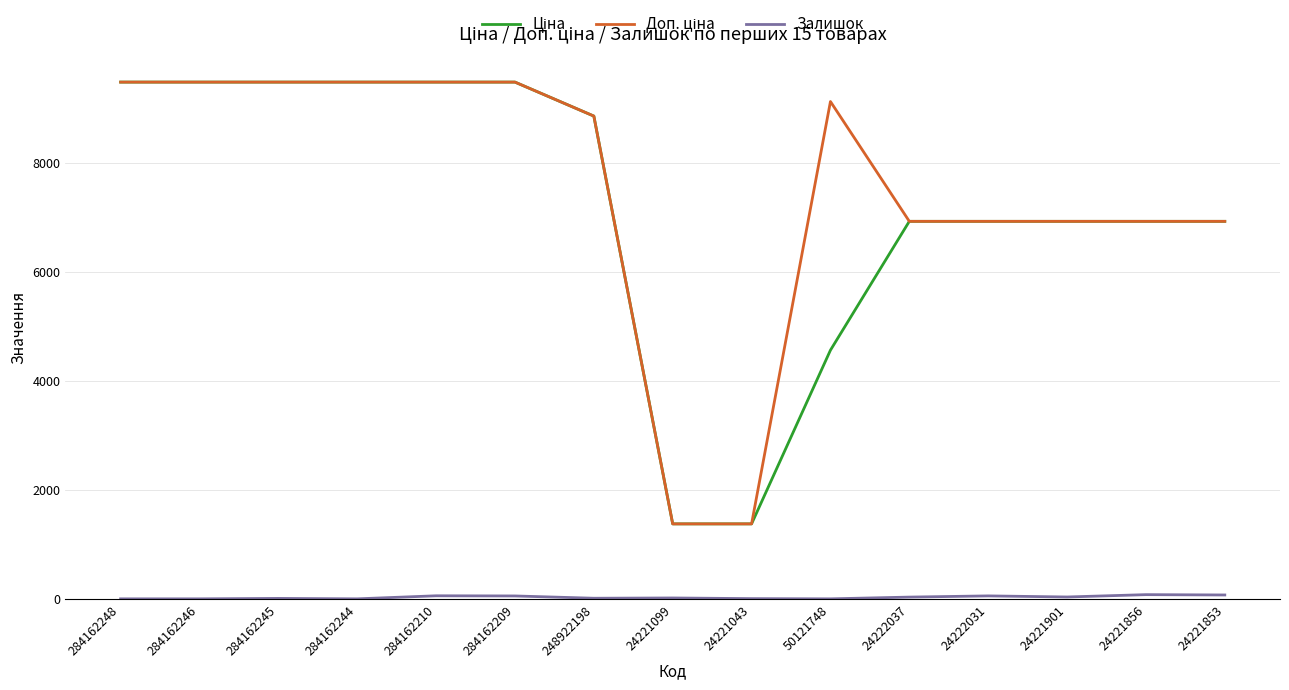

What is the greatest value displayed?

9480.1